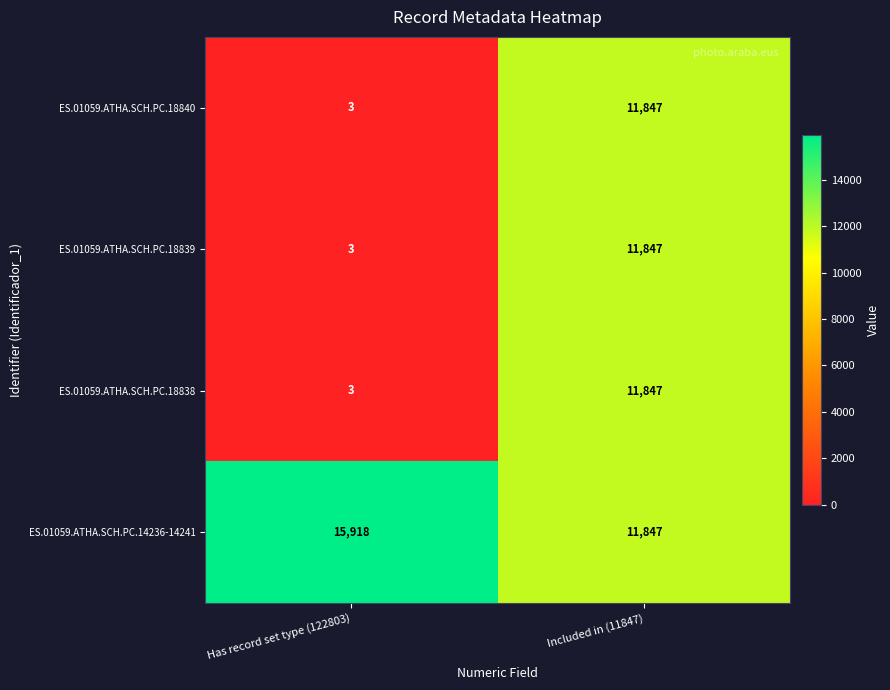

Which series has the largest total across all categories?

ES.01059.ATHA.SCH.PC.14236-14241